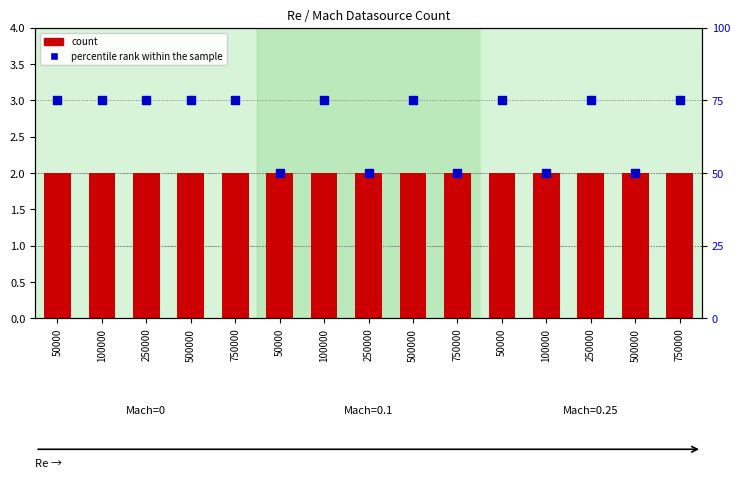

Is the value of count at 50000 greater than the value of percentile rank within the sample at 500000?

No